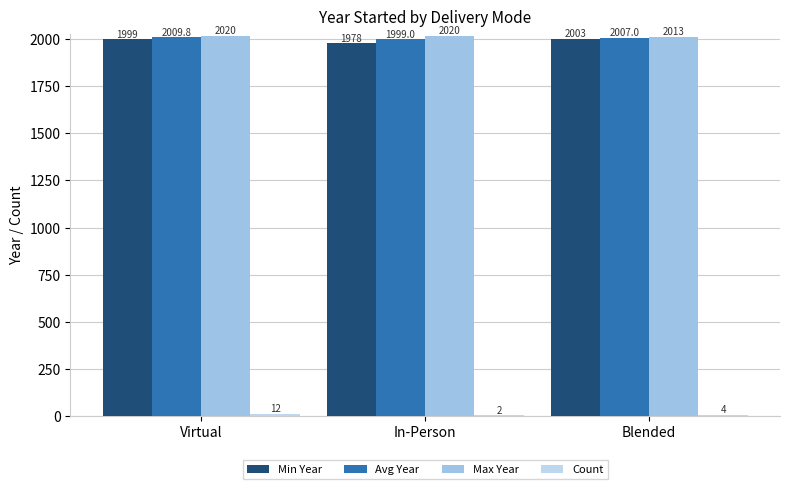

What is the sum of all Avg Year values?

6015.8